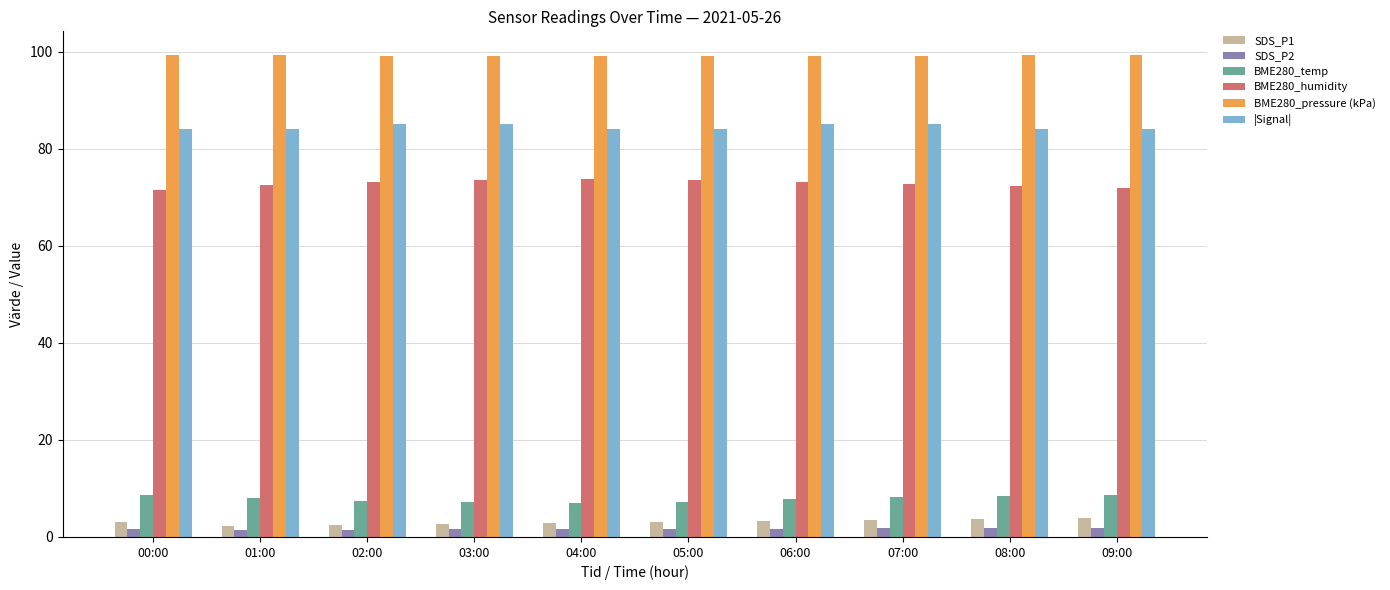

At how many categories does at least one series exceed 57?

10